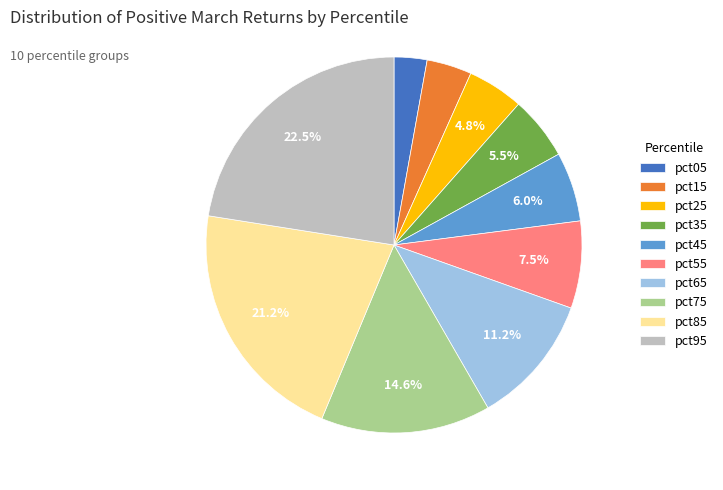

Rank the categories by value from highest to lowest.

pct95, pct85, pct75, pct65, pct55, pct45, pct35, pct25, pct15, pct05